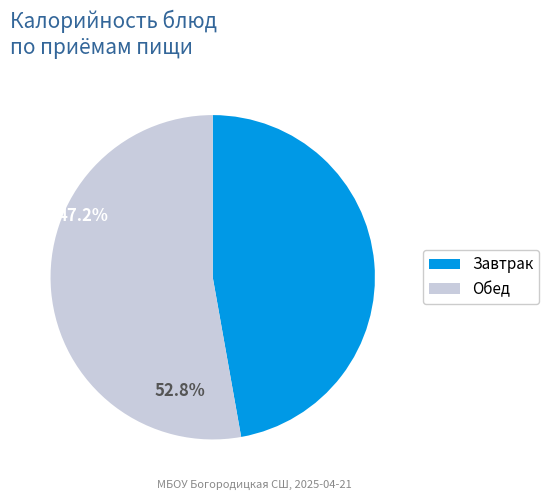

Count the number of slices in the pie.

2